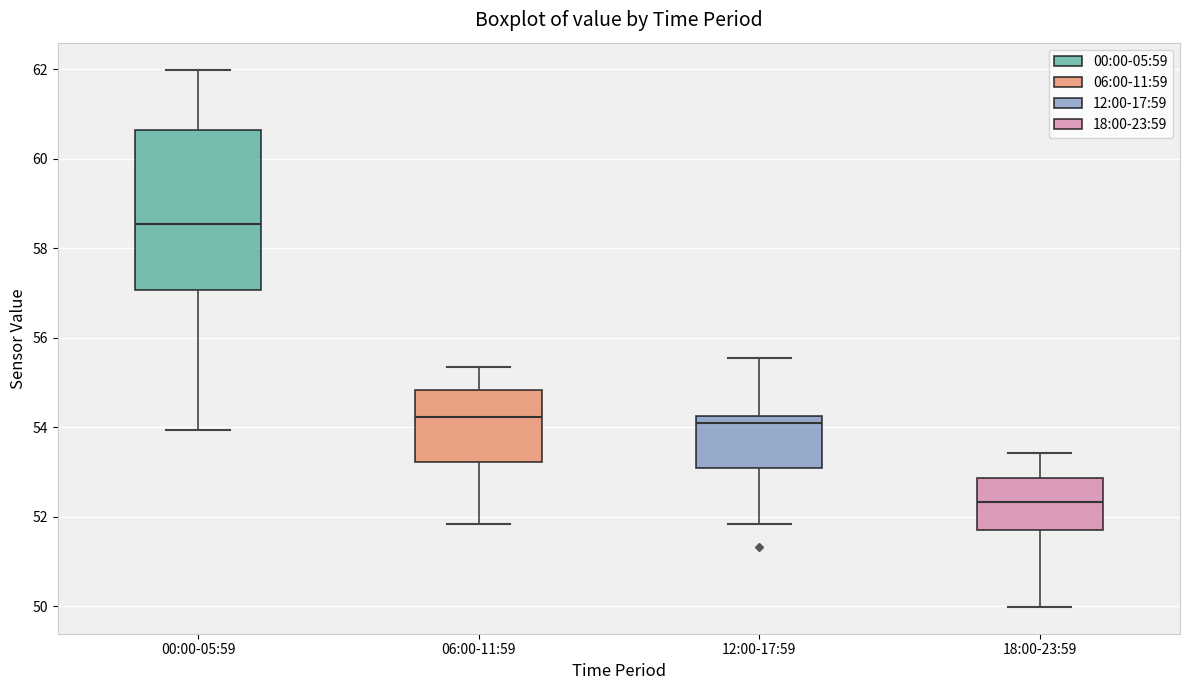

Which box is the tallest, from its lower edge to its upper edge?

00:00-05:59